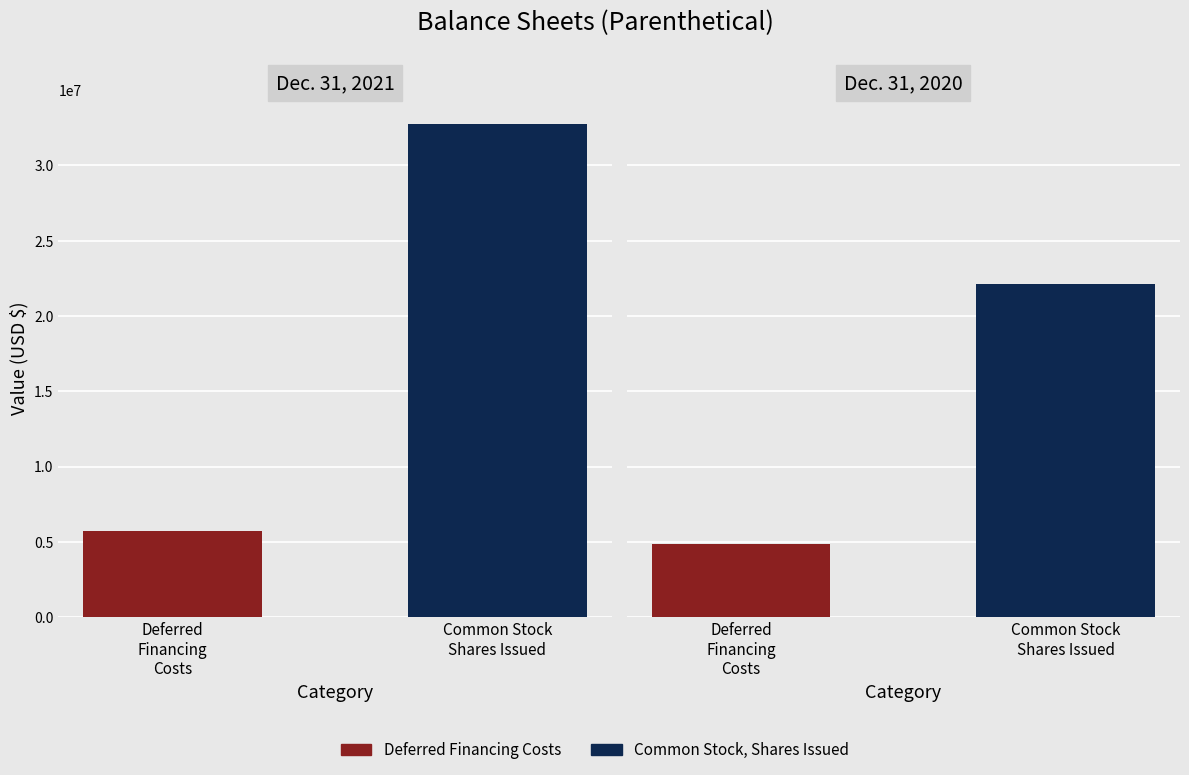

Count the Dec. 31, 2020 values in the range 4866058 to 22124801.

2